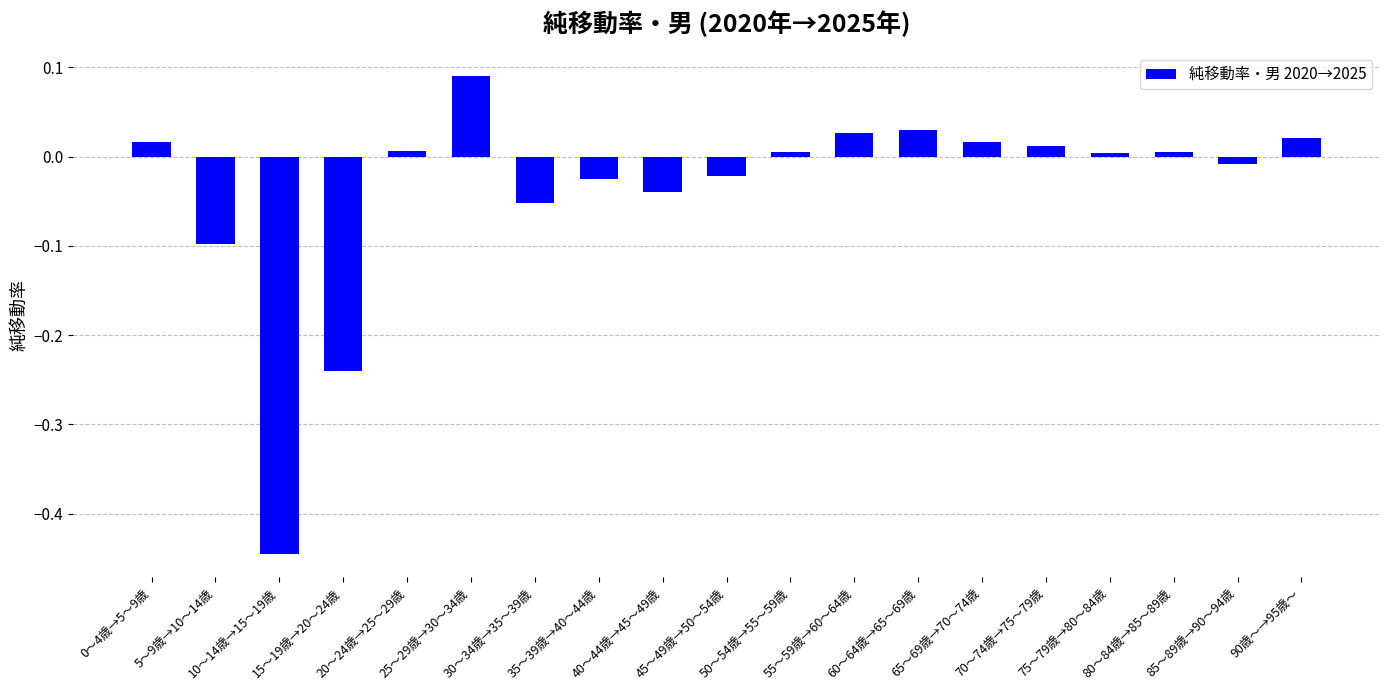

What is the difference between the maximum and second lowest values?

0.3